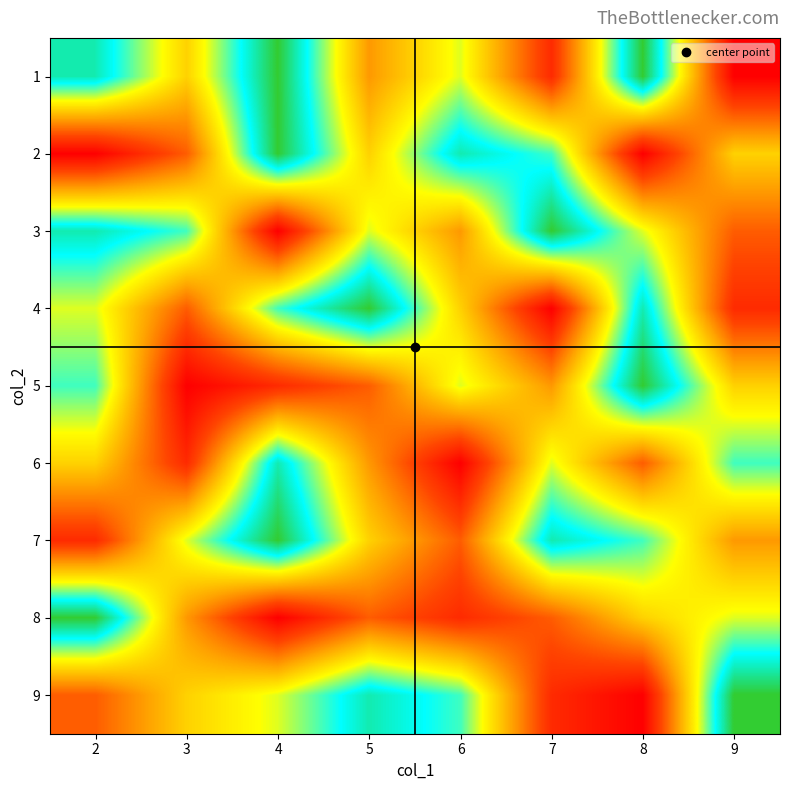

Reading left to right, transcribe all the data shown in this chart.

1: 2=8	3=5	4=9	5=4	6=6	7=2	8=9	9=1
2: 2=1	3=3	4=9	5=5	6=8	7=7	8=1	9=5
3: 2=8	3=7	4=1	5=6	6=4	7=9	8=6	9=3
4: 2=6	3=3	4=7	5=9	6=5	7=1	8=8	9=2
5: 2=7	3=1	4=2	5=3	6=6	7=4	8=9	9=5
6: 2=5	3=2	4=8	5=4	6=1	7=6	8=3	9=7
7: 2=2	3=6	4=9	5=5	6=3	7=8	8=7	9=4
8: 2=9	3=4	4=1	5=3	6=2	7=3	8=5	9=6
9: 2=3	3=5	4=6	5=8	6=7	7=2	8=1	9=9